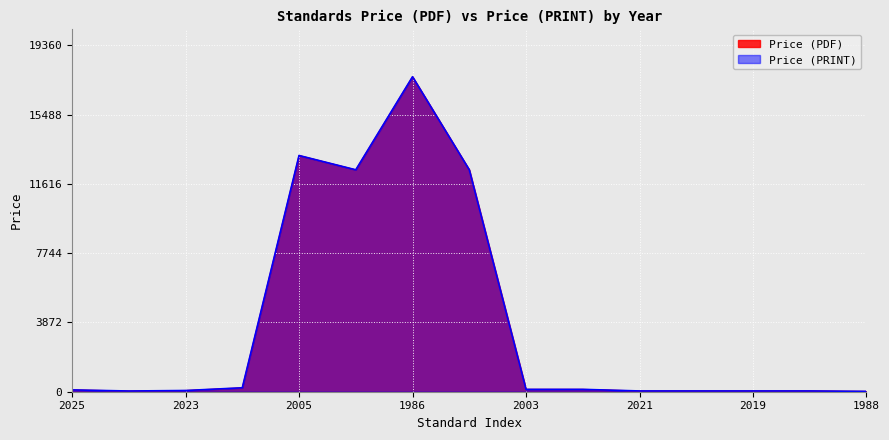

In Price (PDF), how many points are lower than both neighbors (excluding endpoints)?

2